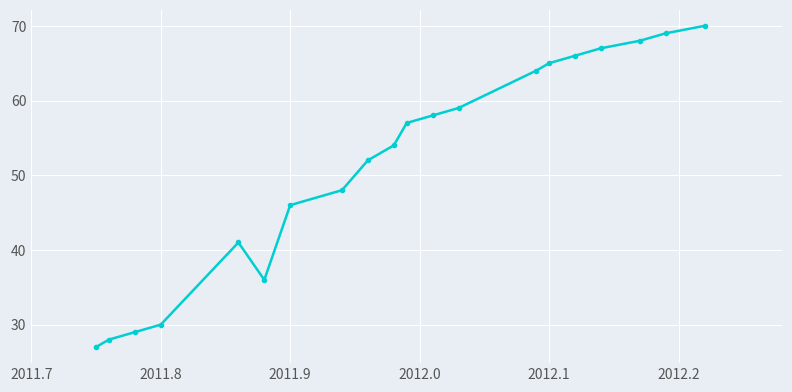

What is the average value?

52